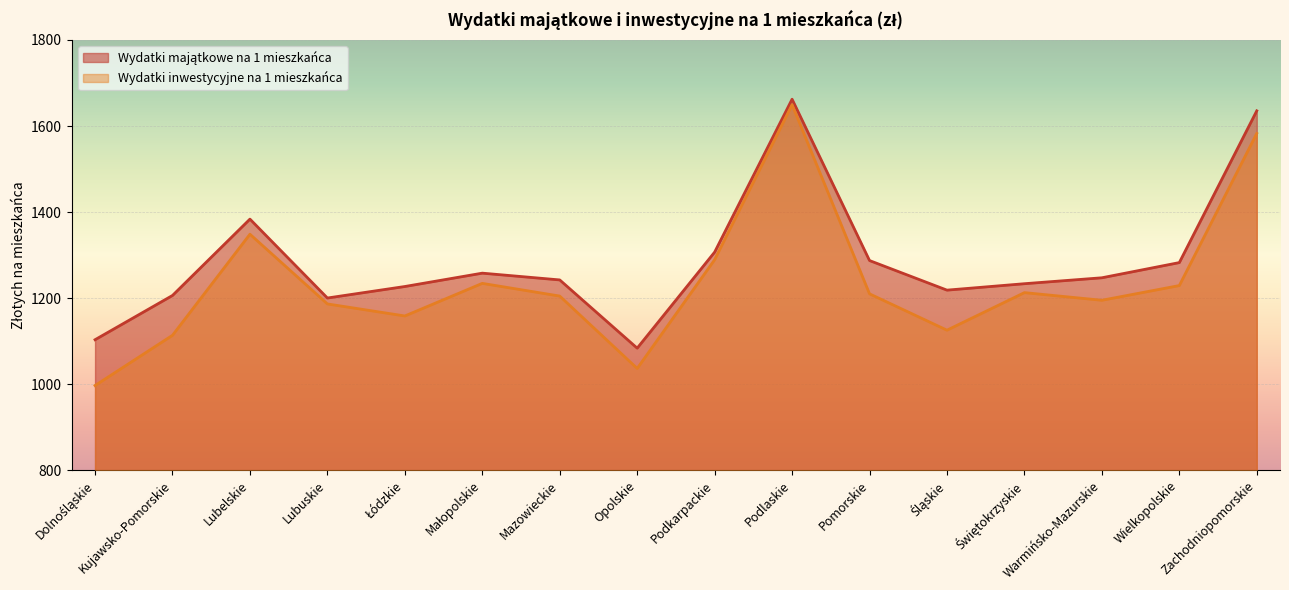

At which label does Wydatki majątkowe na 1 mieszkańca reach its minimum?

Opolskie